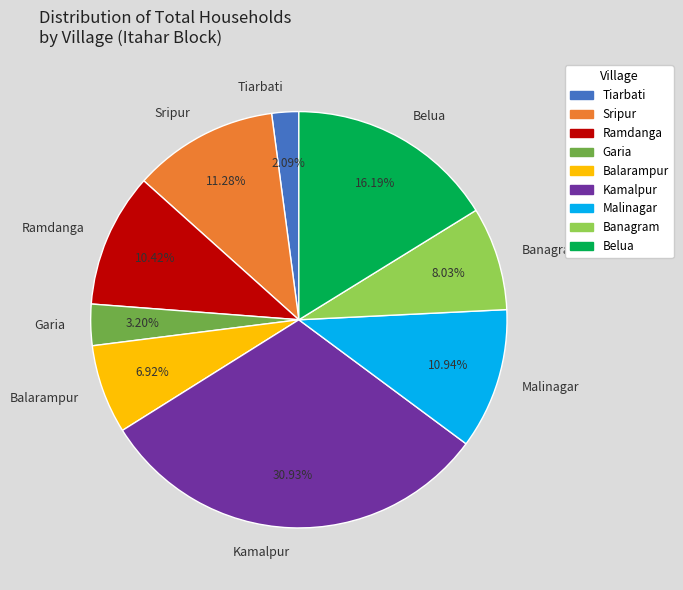

Combined, what portion of the pie is Sripur and Tiarbati?

13.4%